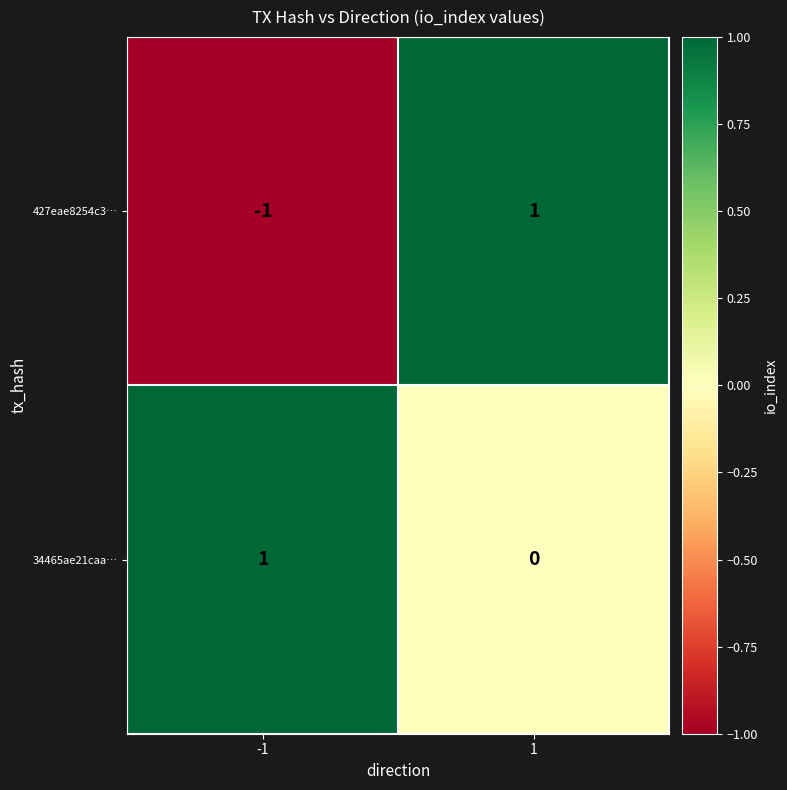

Rank the series at -1 from highest to lowest value.

34465ae21caa…, 427eae8254c3…